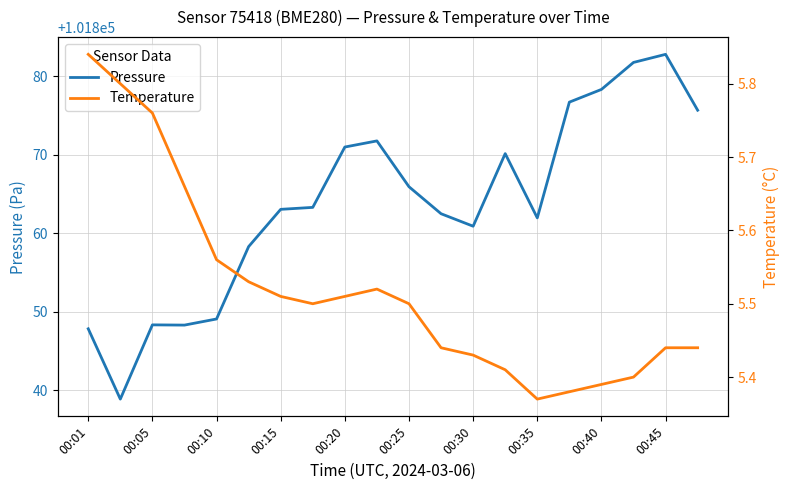

What is the value of the temperature point at the 7th from the left?

5.5